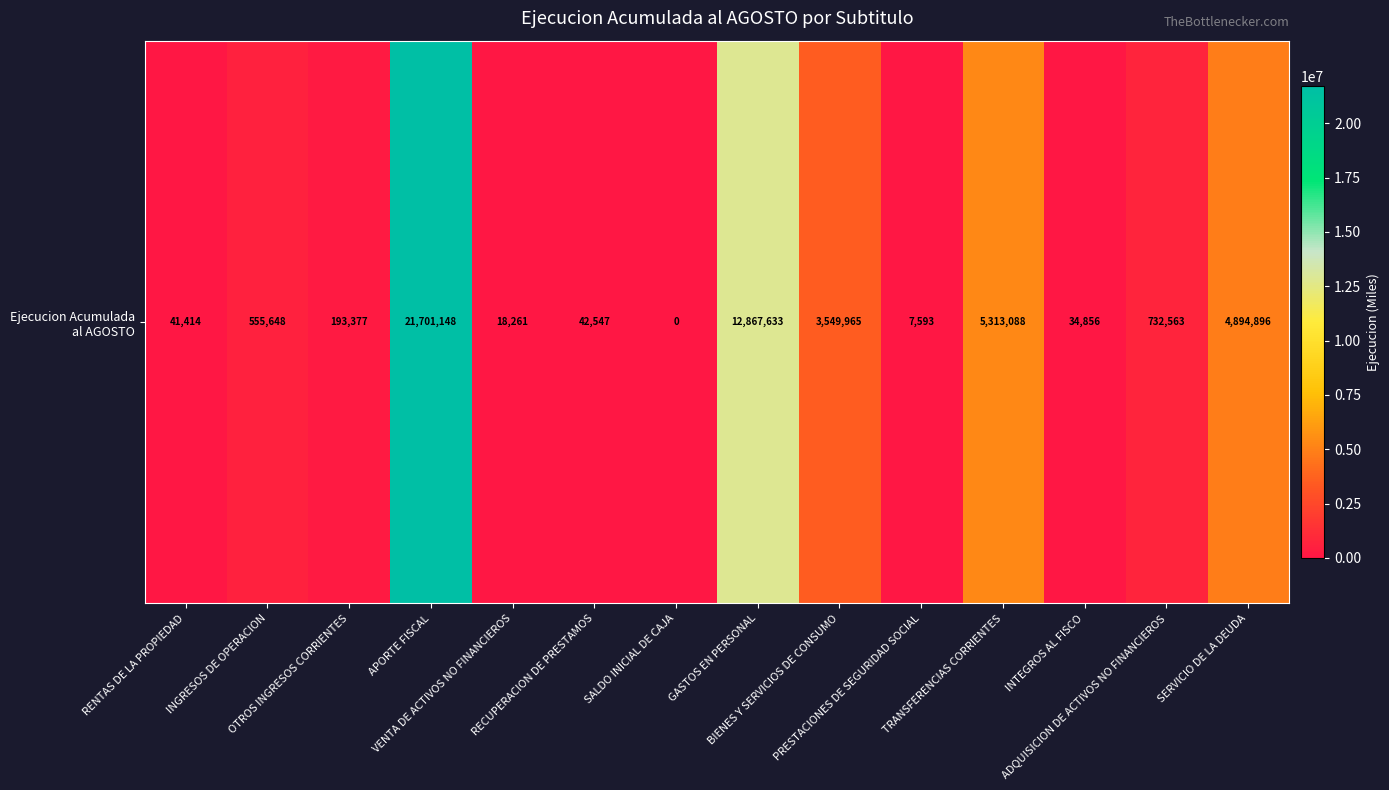

What is the change in value from INTEGROS AL FISCO to ADQUISICION DE ACTIVOS NO FINANCIEROS?

+697707